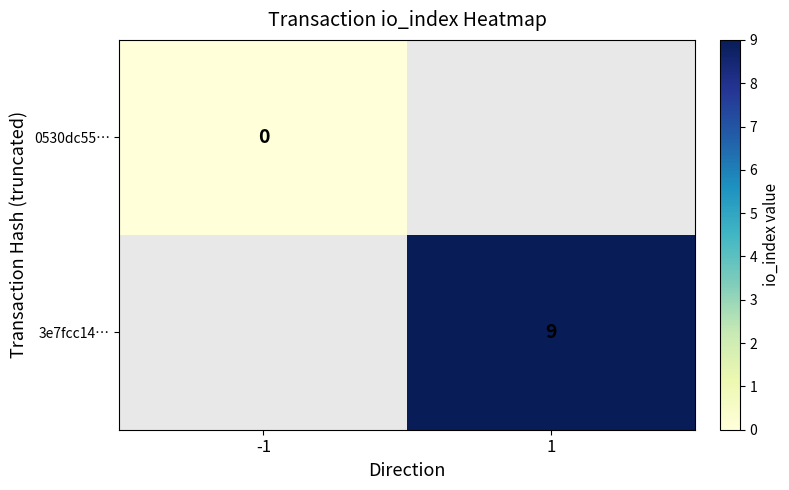

The value of 3e7fcc14… at 1 is 16. True or false?

False